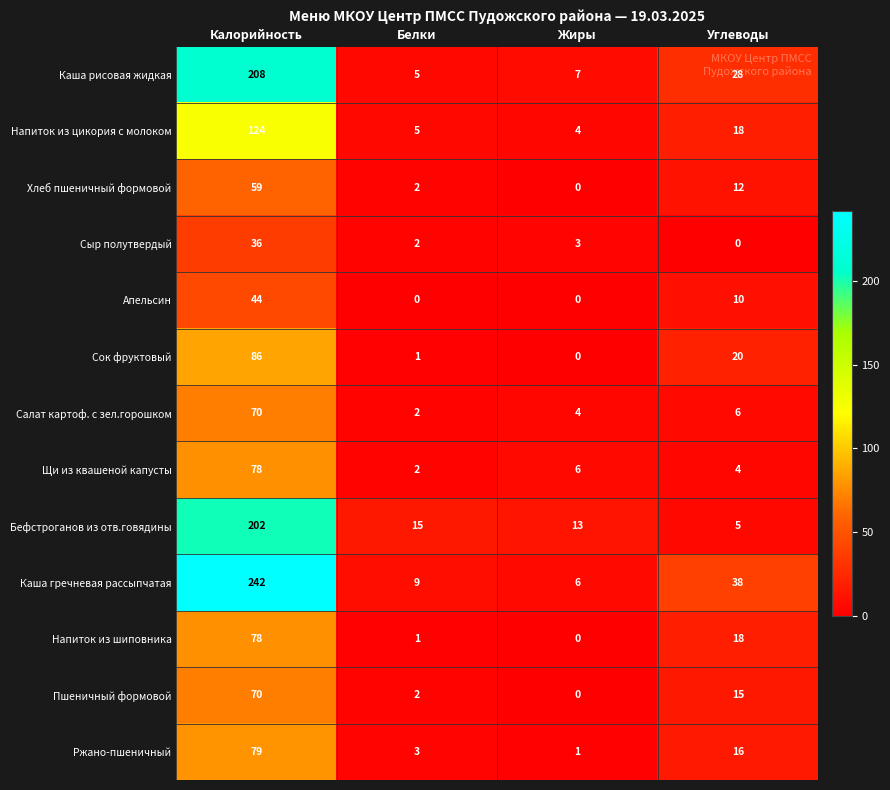

At which label does Напиток из цикория с молоком reach its minimum?

Жиры